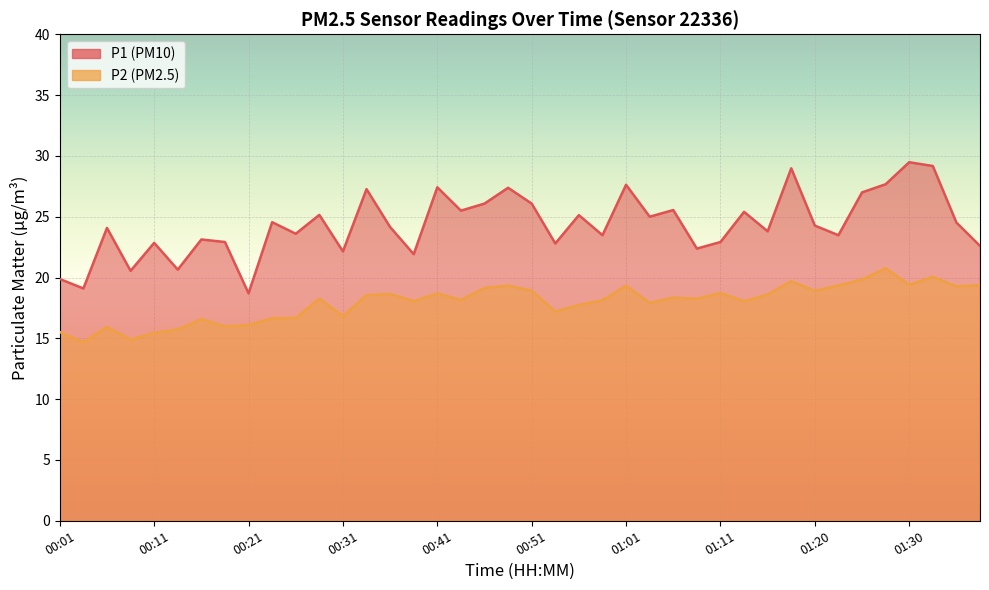

What is the sum of all P1 values?

974.4